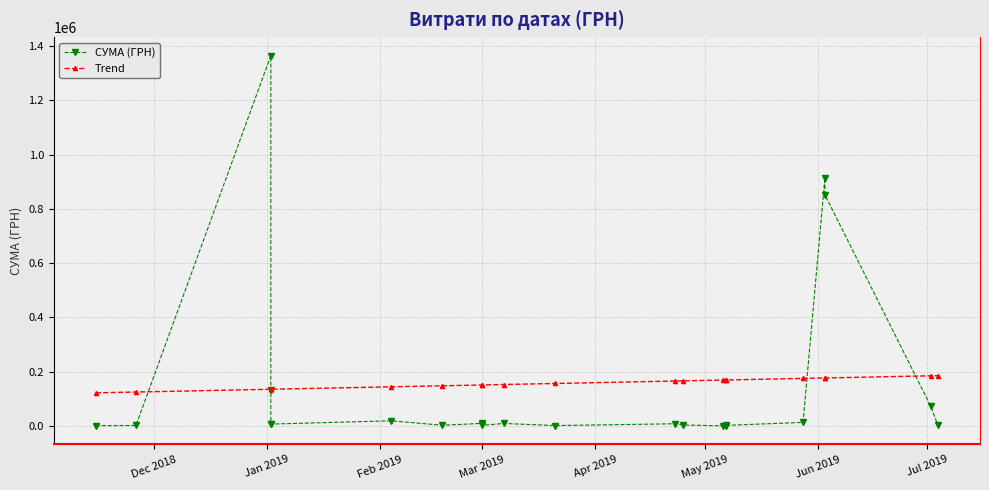

What is the difference between the maximum and minimum values in the Trend series?

63313.1